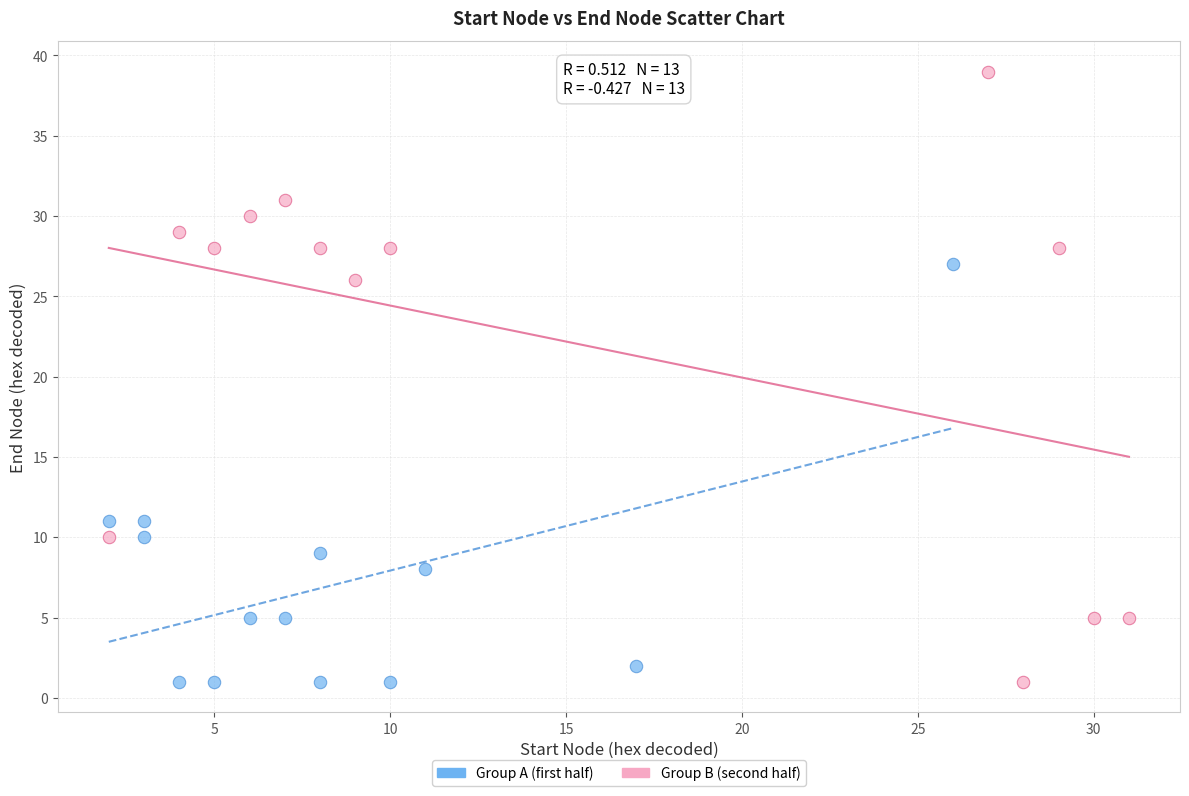

Which series contains the highest Y value?

Group B (second half)